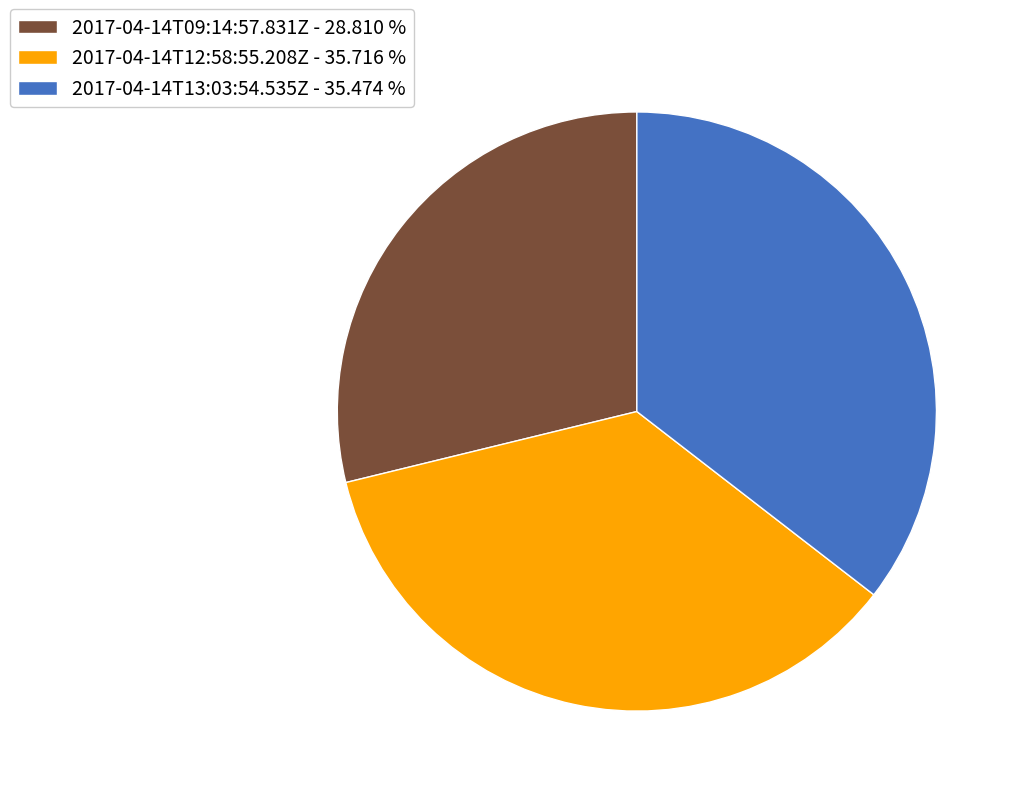

Is the sum of 2017-04-14T12:58:55.208Z - 35.716 % and 2017-04-14T13:03:54.535Z - 35.474 % greater than half?

Yes